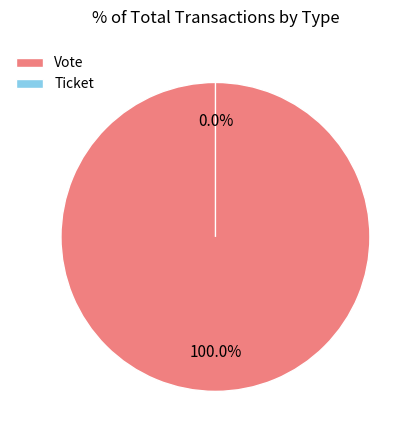

The Vote slice represents 100% of the pie. True or false?

True